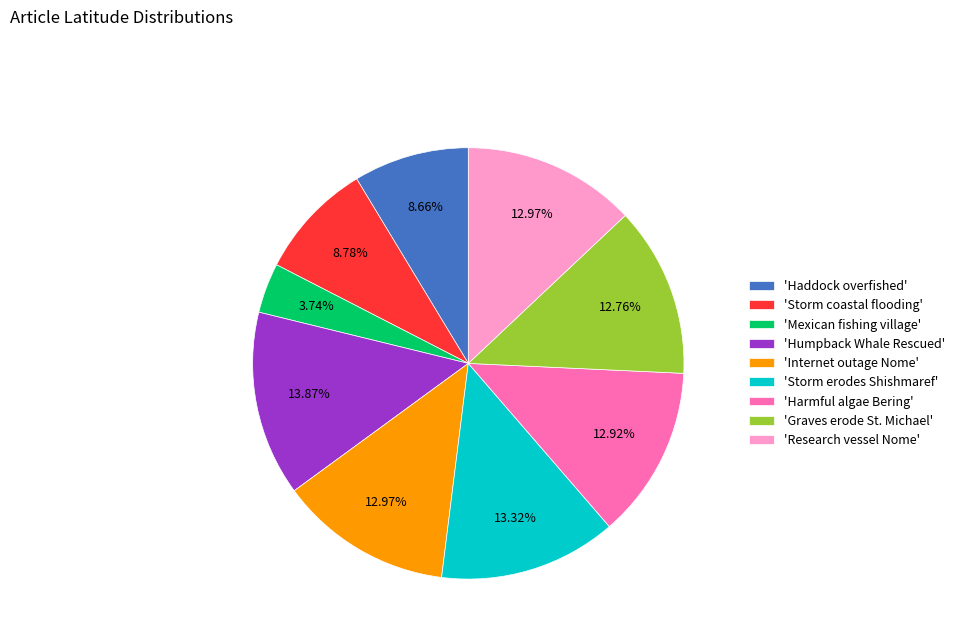

Which slice is the largest?

'Humpback Whale Rescued'